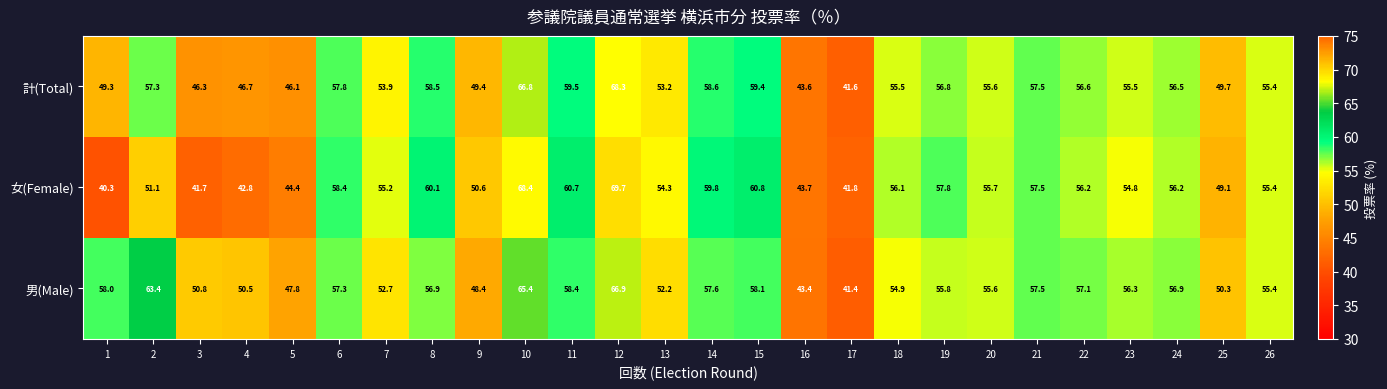

At how many categories does at least one series exceed 44?

24